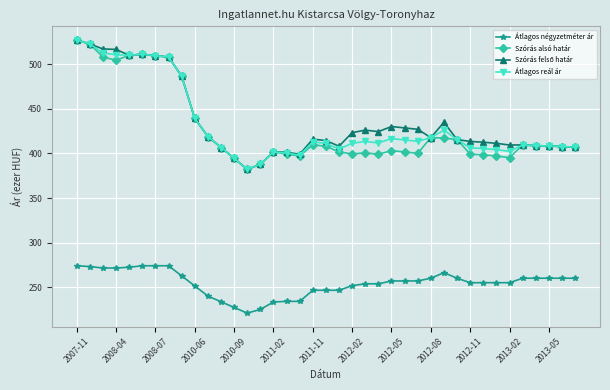

What is the value of the Szórás alsó határ point at the 32nd from the left?

398.5